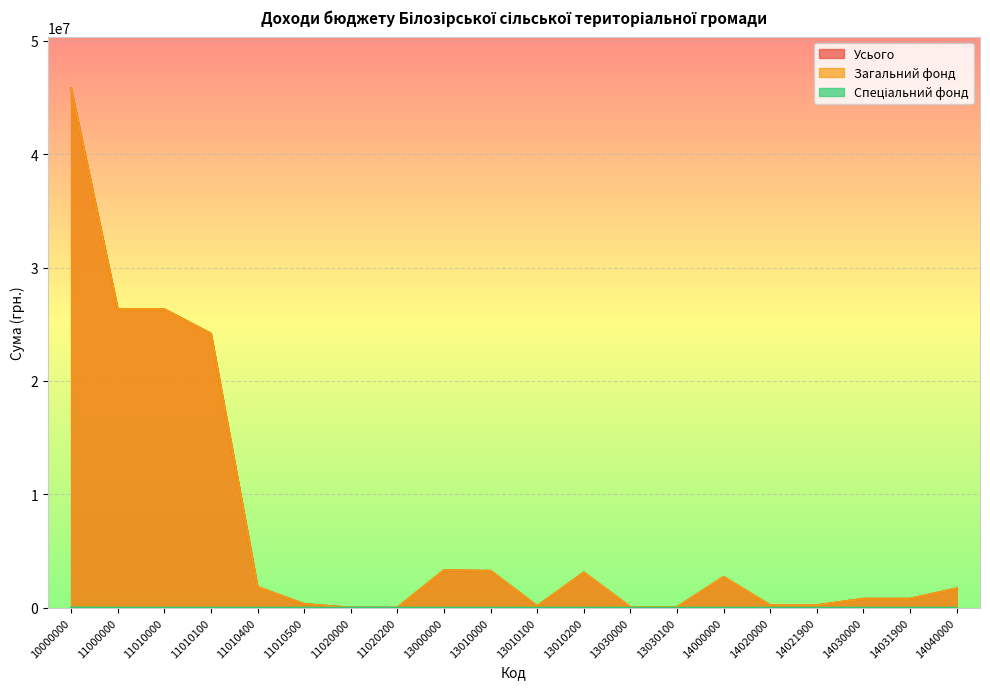

How many interior local valleys does the Усього series have?

1